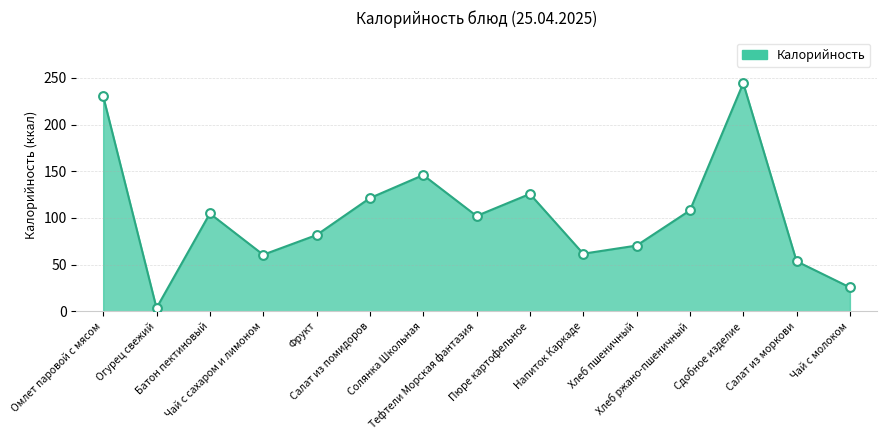

What is the change in value from Огурец свежий to Напиток Каркаде?

+58.2